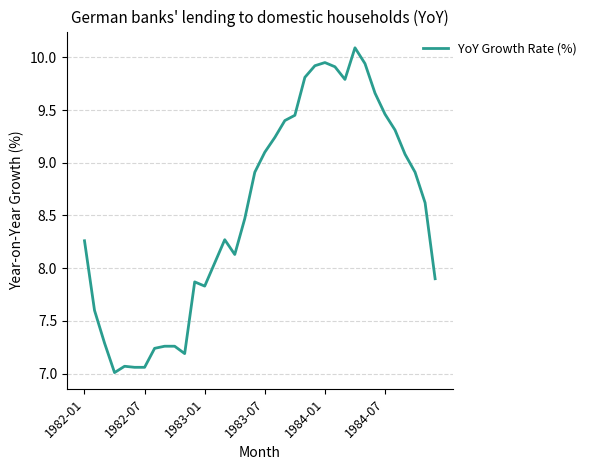

What is the greatest value displayed?

10.1